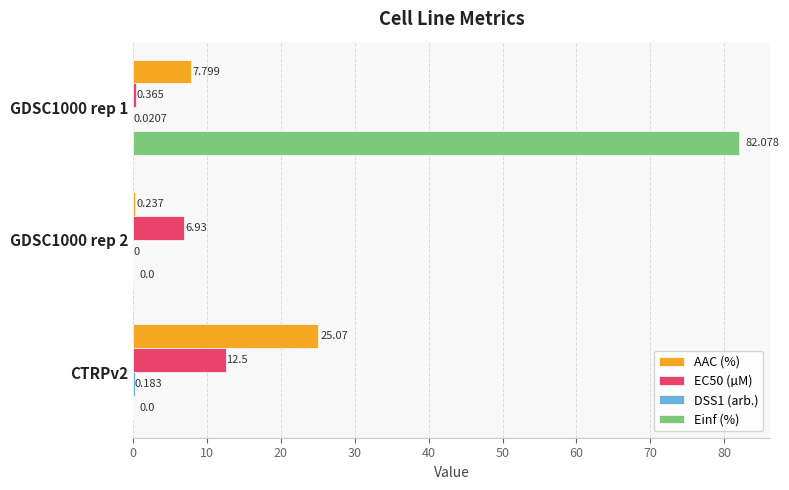

Which series has the largest total across all categories?

Einf (%)